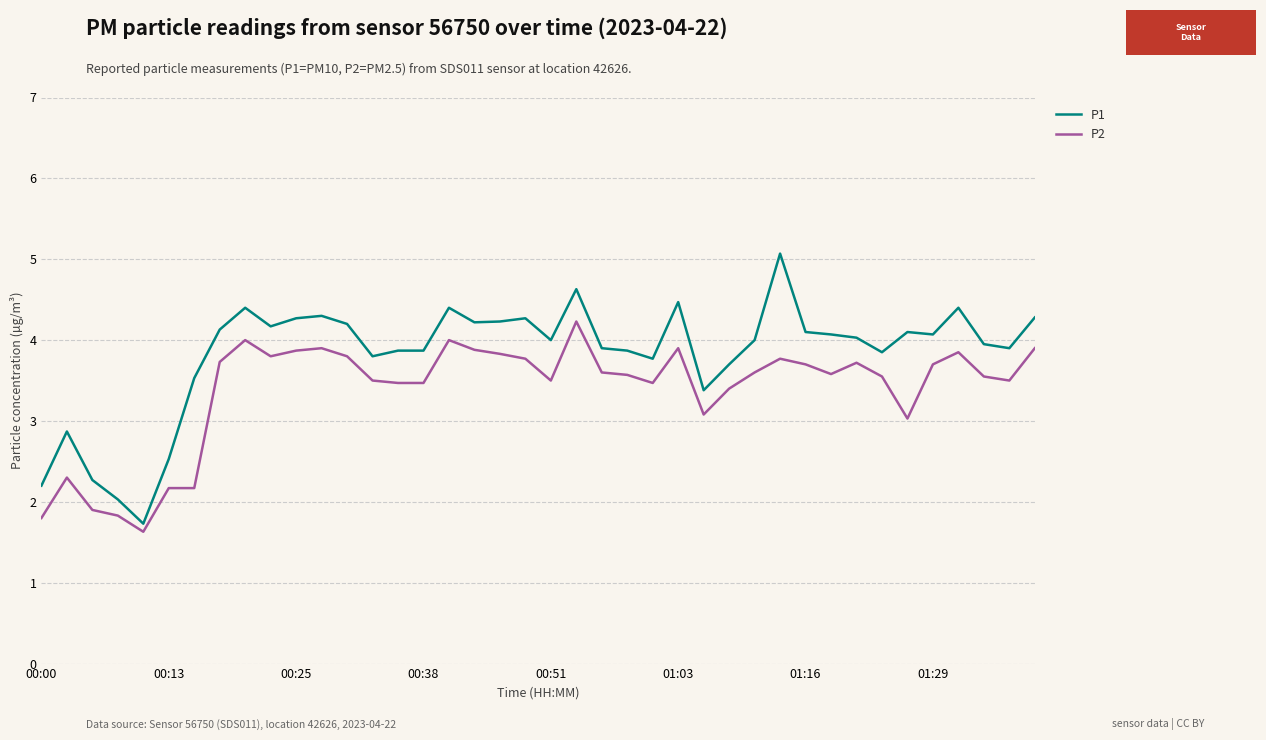

Which series has the largest total across all categories?

P1